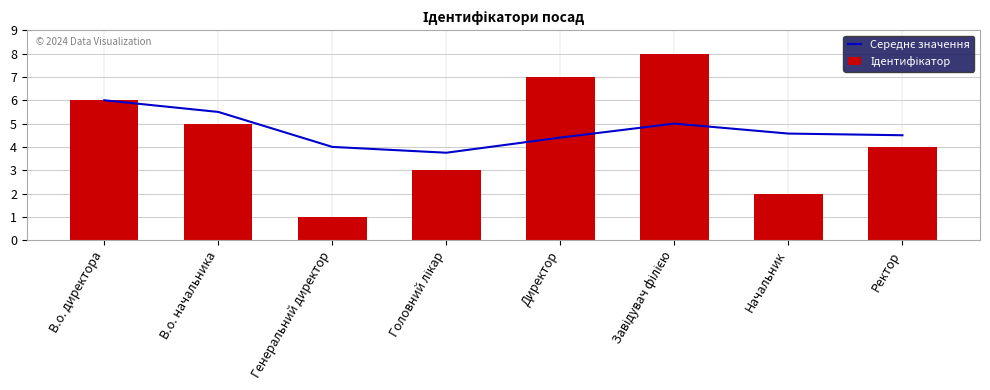

List the series in order of their overall mean, lowest first.

Ідентифікатор, Середнє значення